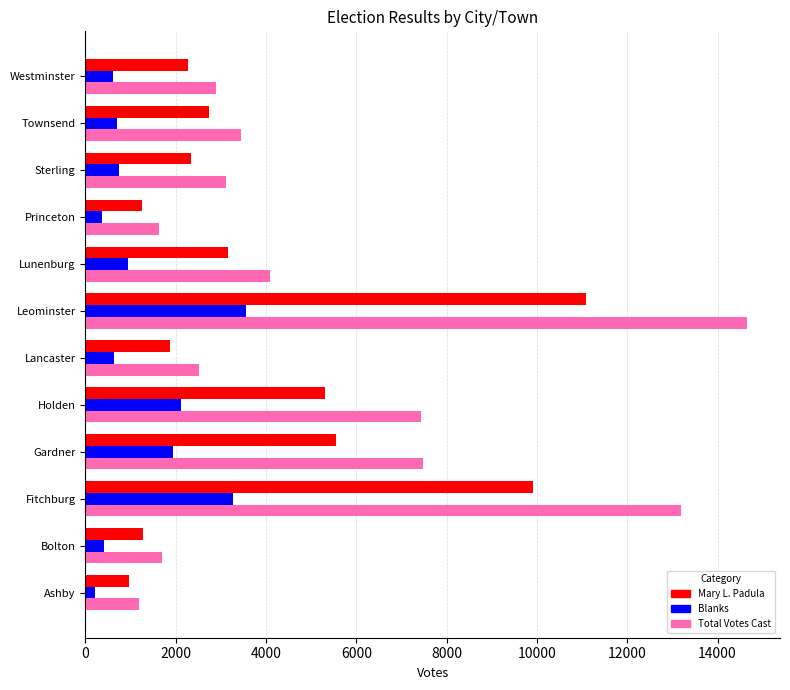

At which label is Mary L. Padula closest to 6028?

Gardner